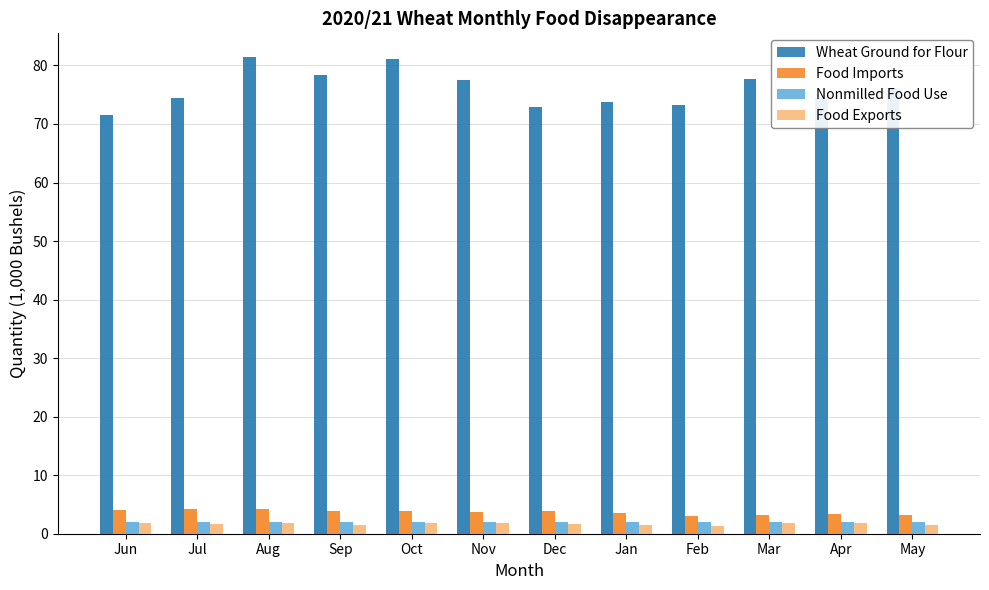

What are all the series names shown in the legend?

Wheat Ground for Flour, Food Imports, Nonmilled Food Use, Food Exports